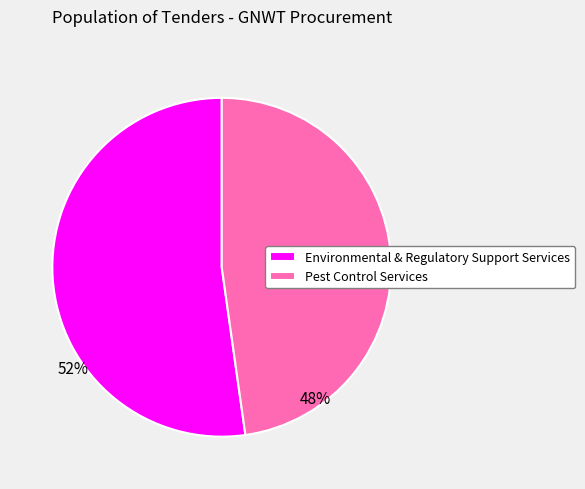

Which has a higher value, Pest Control Services or Environmental & Regulatory Support Services?

Environmental & Regulatory Support Services